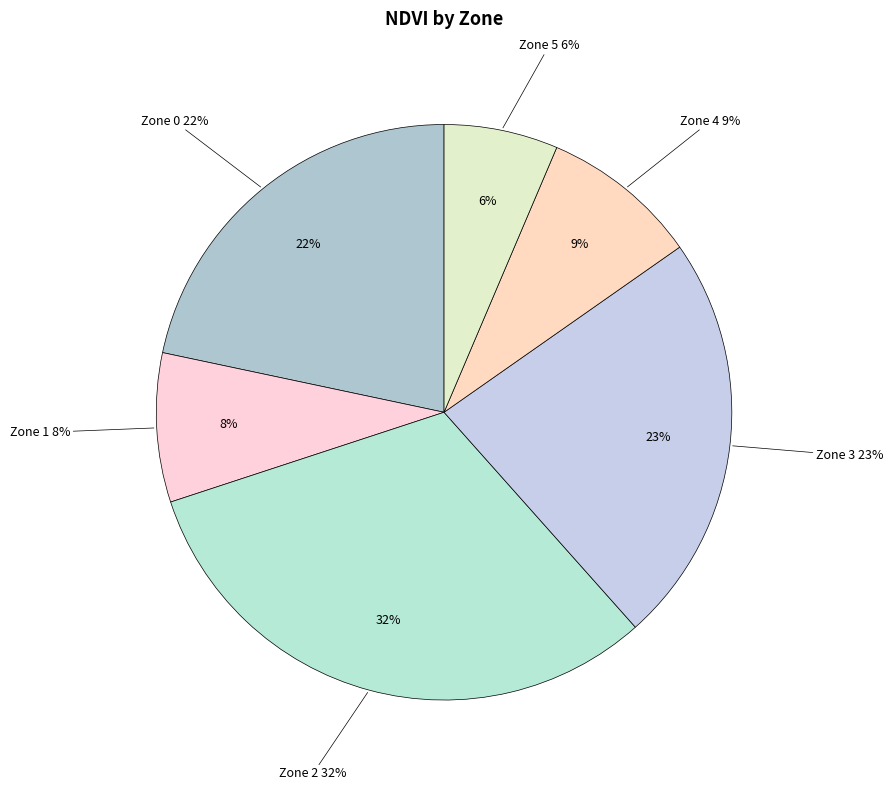

How many slices are in this pie chart?

6